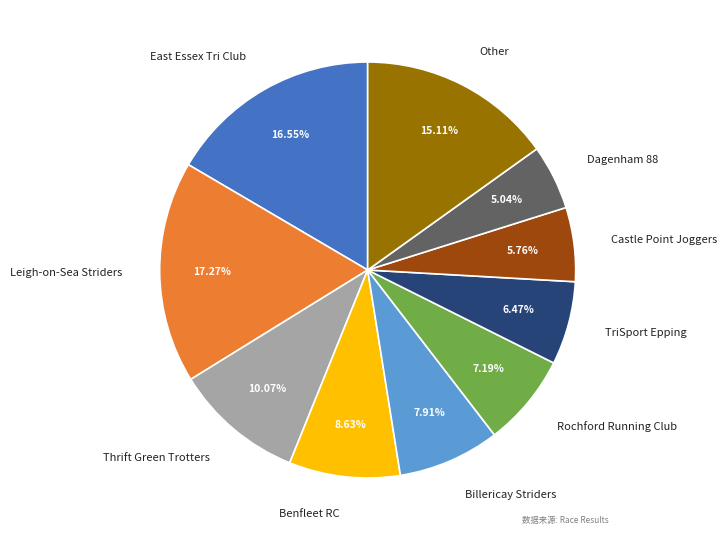

Count the number of slices in the pie.

10